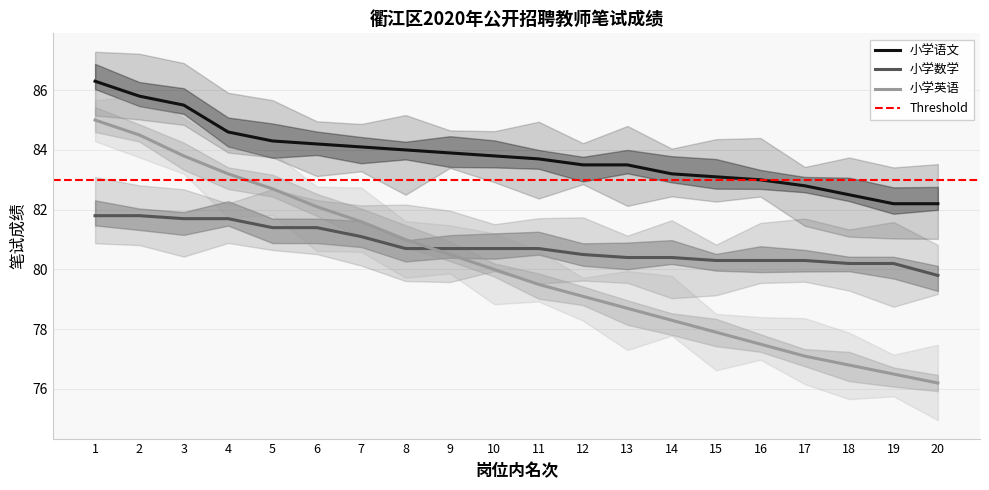

Reading left to right, extract all data points from this chart.

小学语文: 86.3	85.8	85.5	84.6	84.3	84.2	84.1	84.0	83.9	83.8	83.7	83.5	83.5	83.2	83.1	83.0	82.8	82.5	82.2	82.2
小学数学: 81.8	81.8	81.7	81.7	81.4	81.4	81.1	80.7	80.7	80.7	80.7	80.5	80.4	80.4	80.3	80.3	80.3	80.2	80.2	79.8
小学英语: 85.0	84.5	83.8	83.2	82.7	82.1	81.6	81.0	80.5	80.0	79.5	79.1	78.7	78.3	77.9	77.5	77.1	76.8	76.5	76.2